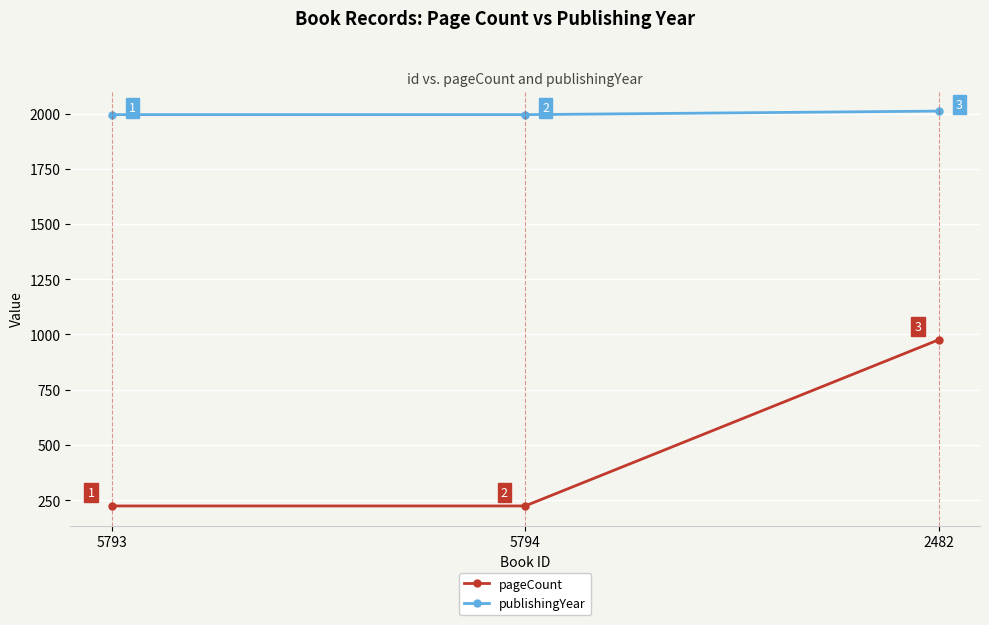

At how many categories does at least one series exceed 1983?

3